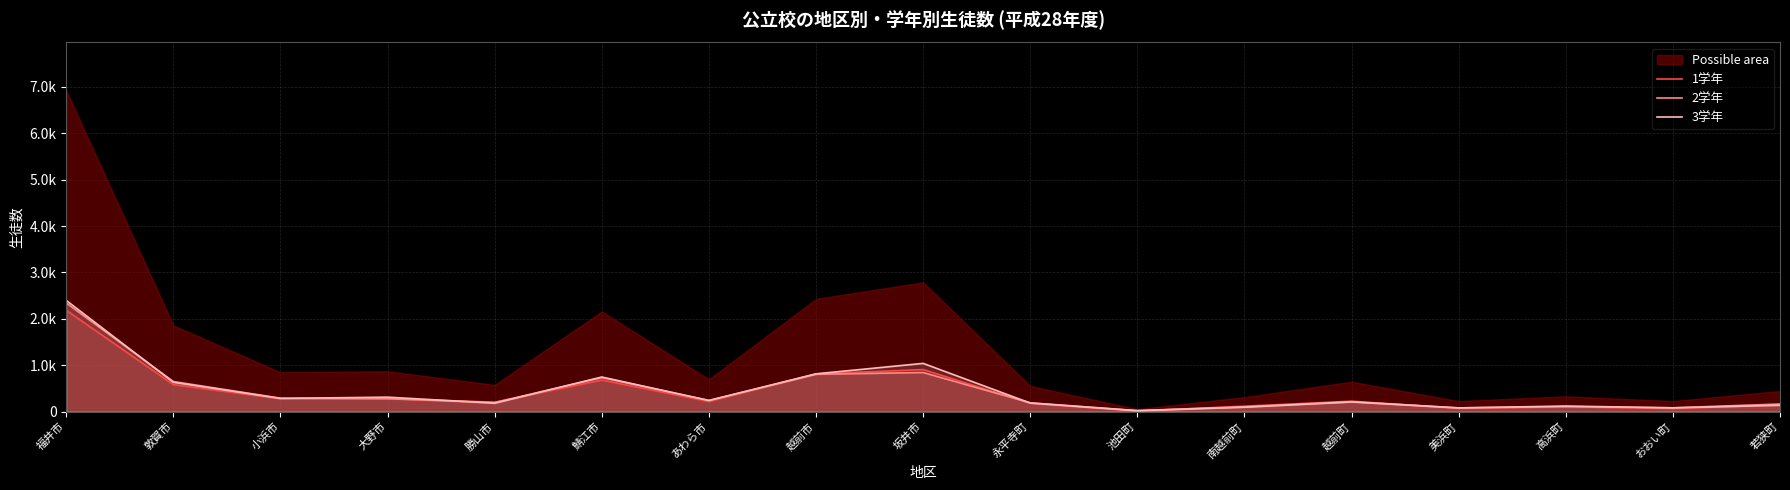

What position from the right is 大野市?

14